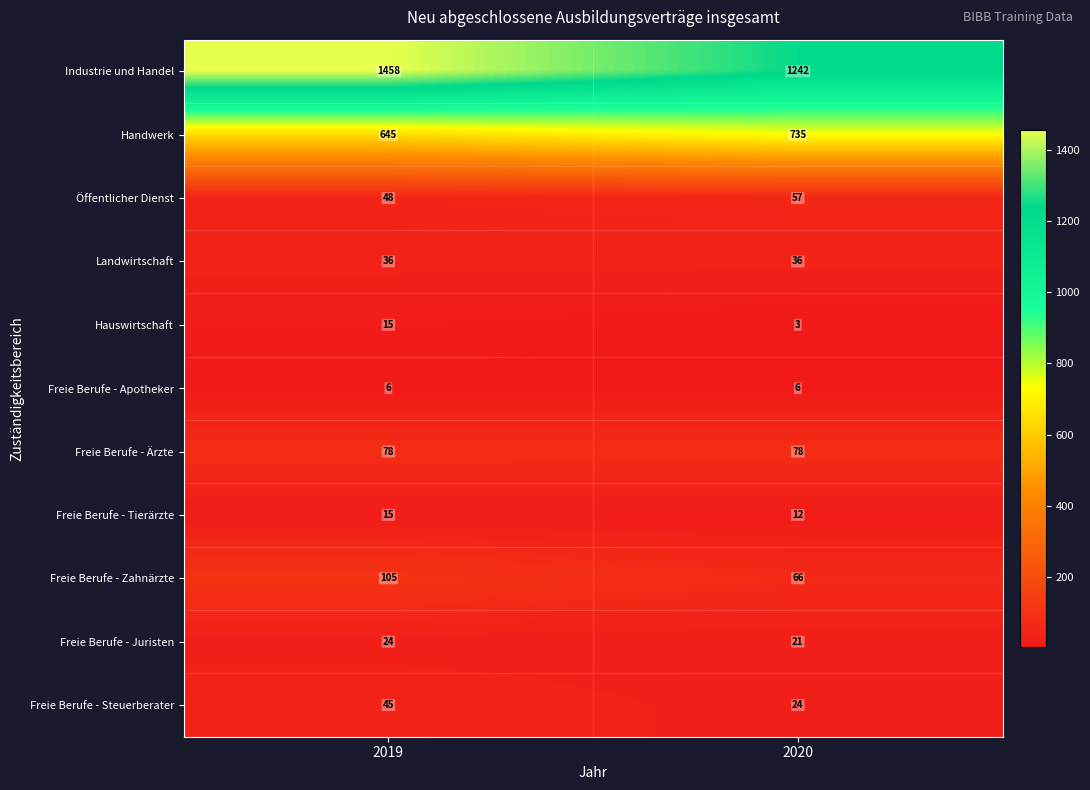

At 2020, list the series in order from largest to smallest.

Industrie und Handel, Handwerk, Freie Berufe - Ärzte, Freie Berufe - Zahnärzte, Öffentlicher Dienst, Landwirtschaft, Freie Berufe - Steuerberater, Freie Berufe - Juristen, Freie Berufe - Tierärzte, Freie Berufe - Apotheker, Hauswirtschaft